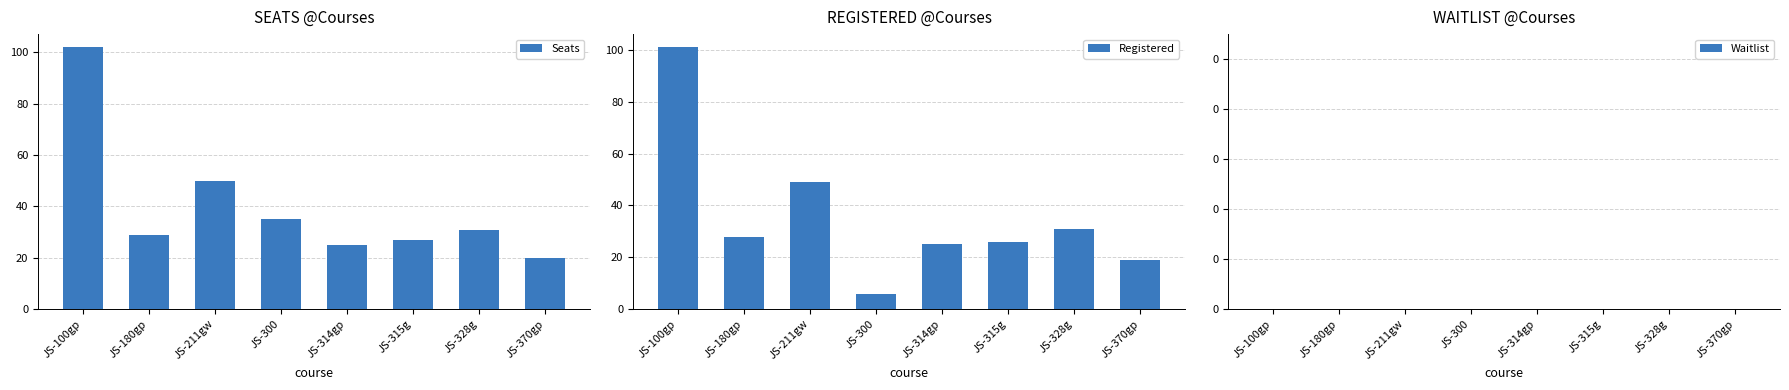

What is the label of the 3rd bar from the right?

JS-315g